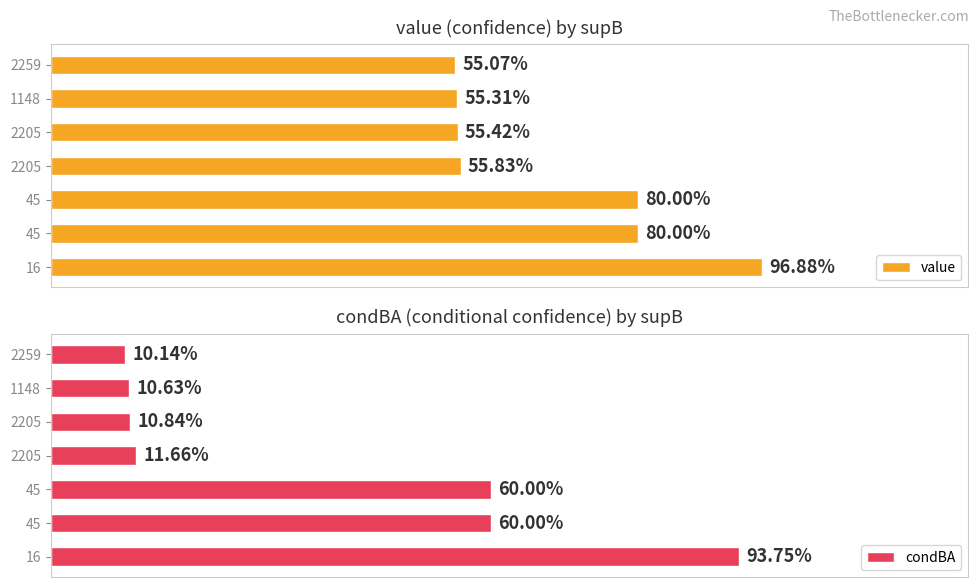

Which series has the largest total across all categories?

value